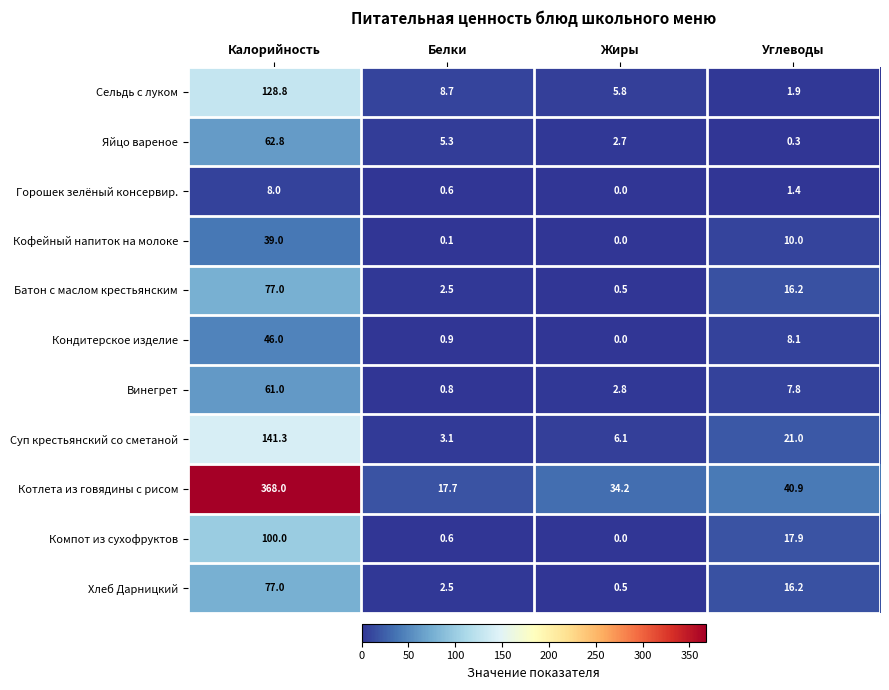

What is the sum of the Яйцо вареное values at Калорийность and Белки?

68.1